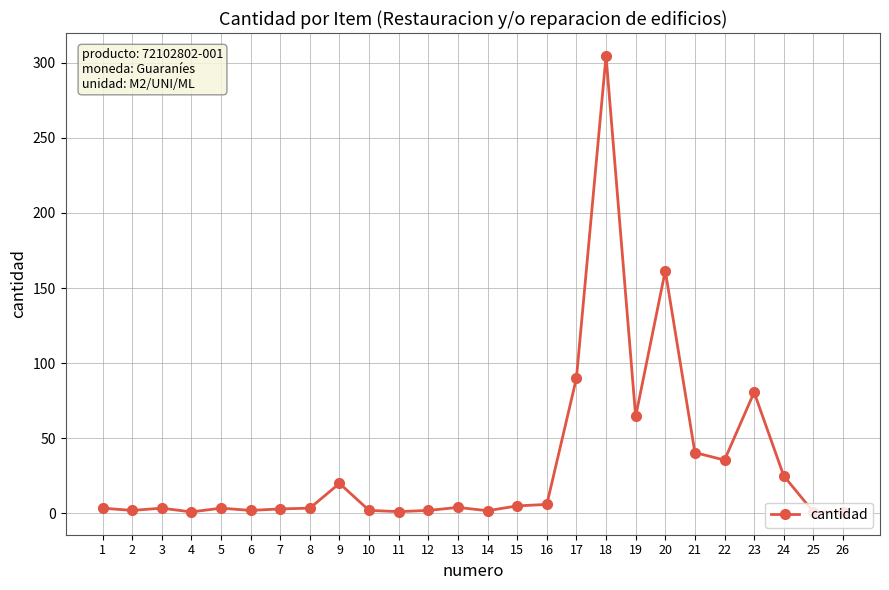

Which category has the highest value across all series?

18